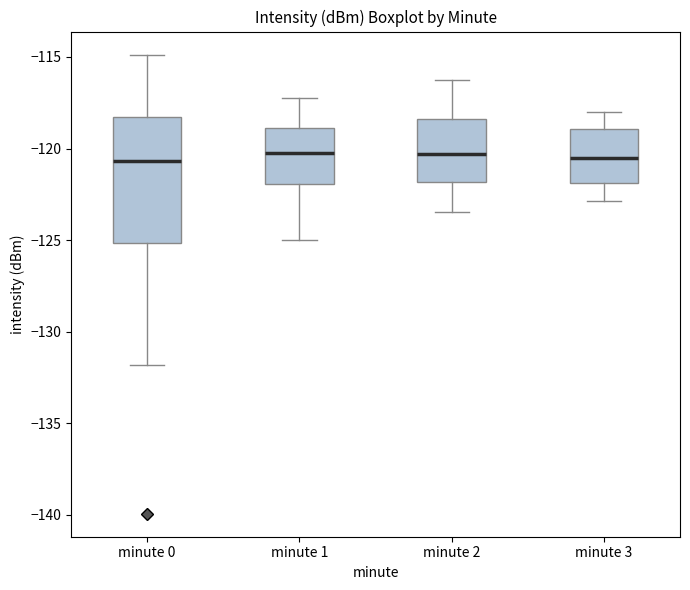

Where does the median line of the box for minute 0 sit on the y-axis? The values are not printed on the chart, so give them approximately, as read against the axis.

-120.5